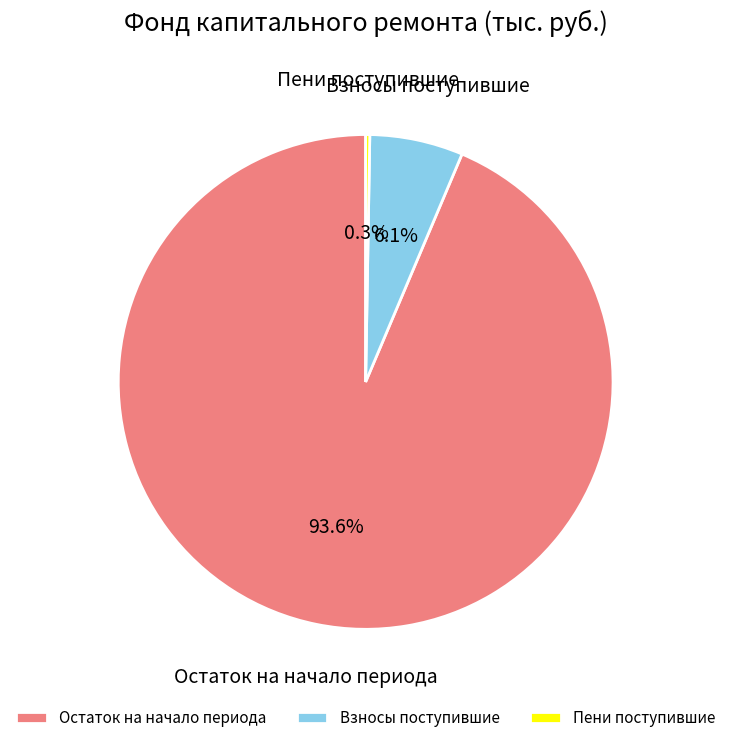

Is Остаток на начало периода the majority of the pie?

Yes